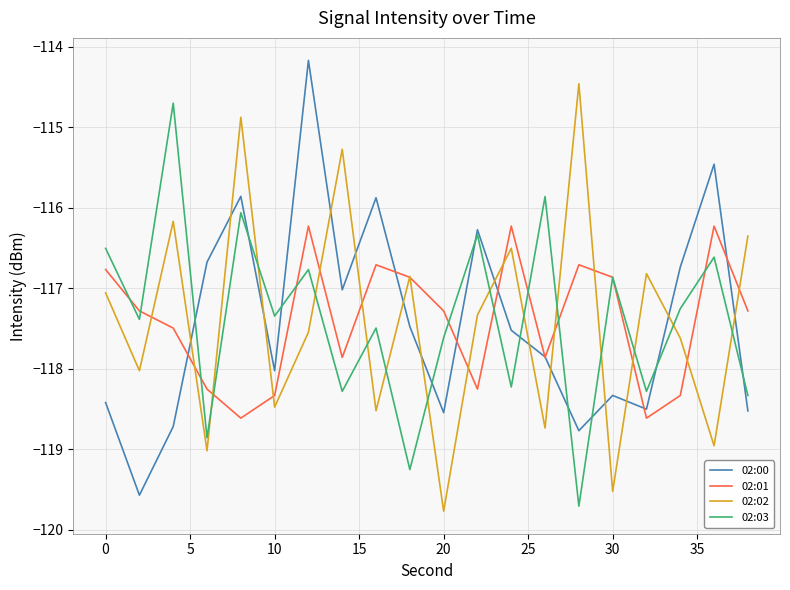

Reading left to right, what are all the values shown in this chart?

02:00: -118.4	-119.6	-118.7	-116.7	-115.9	-118.0	-114.2	-117.0	-115.9	-117.5	-118.5	-116.3	-117.5	-117.9	-118.8	-118.3	-118.5	-116.7	-115.5	-118.5
02:01: -116.8	-117.3	-117.5	-118.3	-118.6	-118.3	-116.2	-117.9	-116.7	-116.9	-117.3	-118.3	-116.2	-117.9	-116.7	-116.9	-118.6	-118.3	-116.2	-117.3
02:02: -117.1	-118.0	-116.2	-119.0	-114.9	-118.5	-117.5	-115.3	-118.5	-116.9	-119.8	-117.3	-116.5	-118.7	-114.5	-119.5	-116.8	-117.6	-119.0	-116.4
02:03: -116.5	-117.4	-114.7	-118.9	-116.1	-117.3	-116.8	-118.3	-117.5	-119.3	-117.6	-116.3	-118.2	-115.9	-119.7	-116.9	-118.3	-117.3	-116.6	-118.3